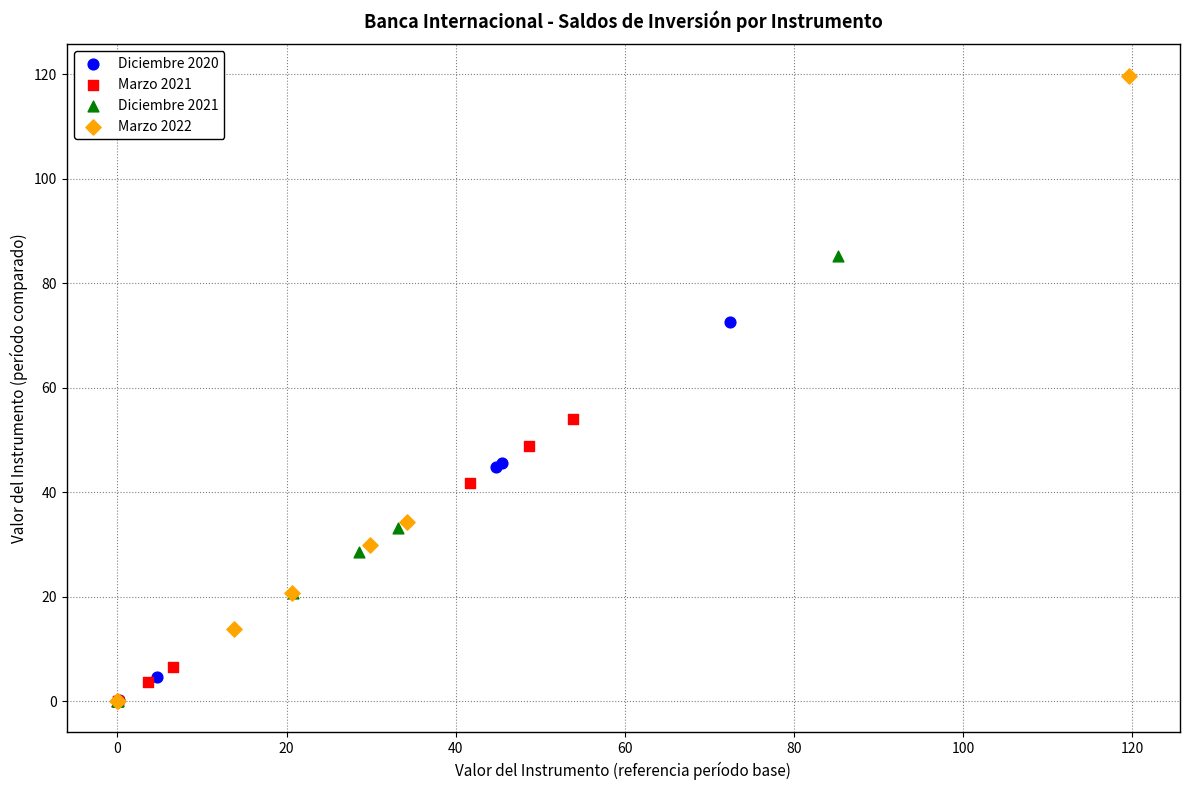

Which series has the largest Y range (max minus min)?

Marzo 2022